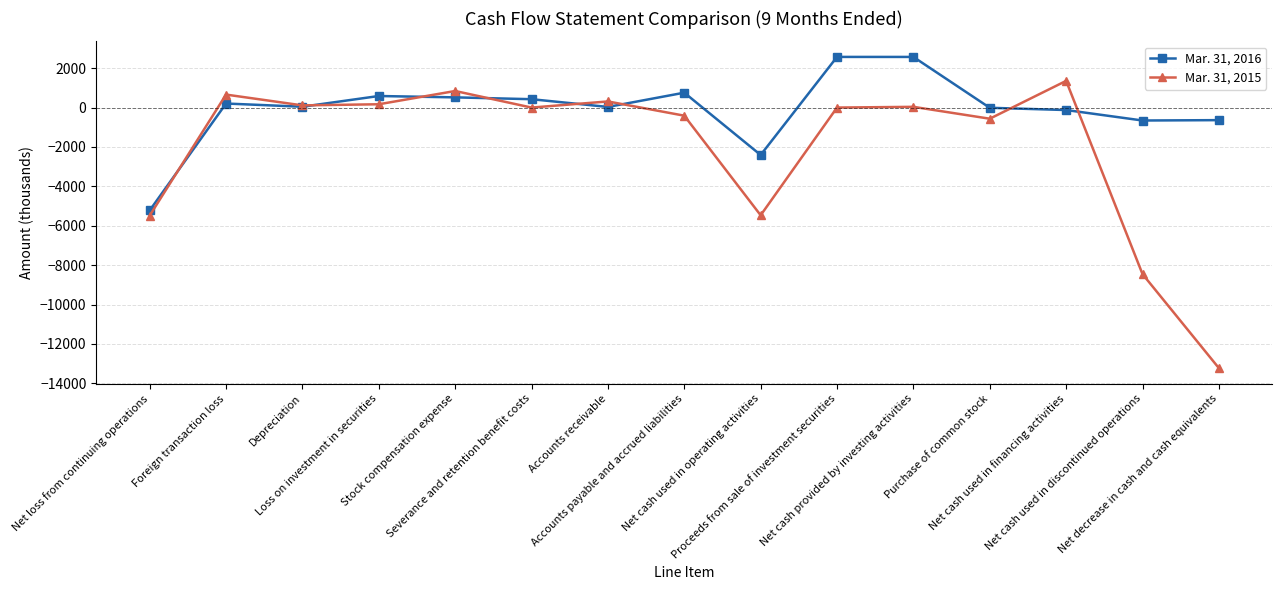

Which series has the largest total across all categories?

Mar. 31, 2016